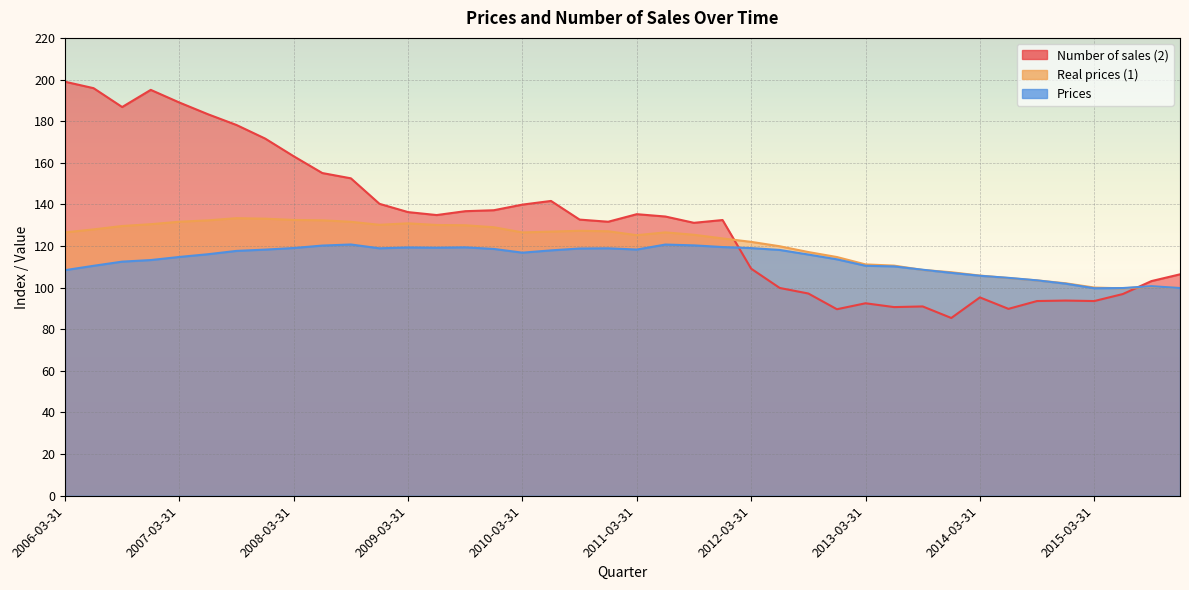

Rank the series by their average value, from lowest to highest.

Prices, Real prices (1), Number of sales (2)